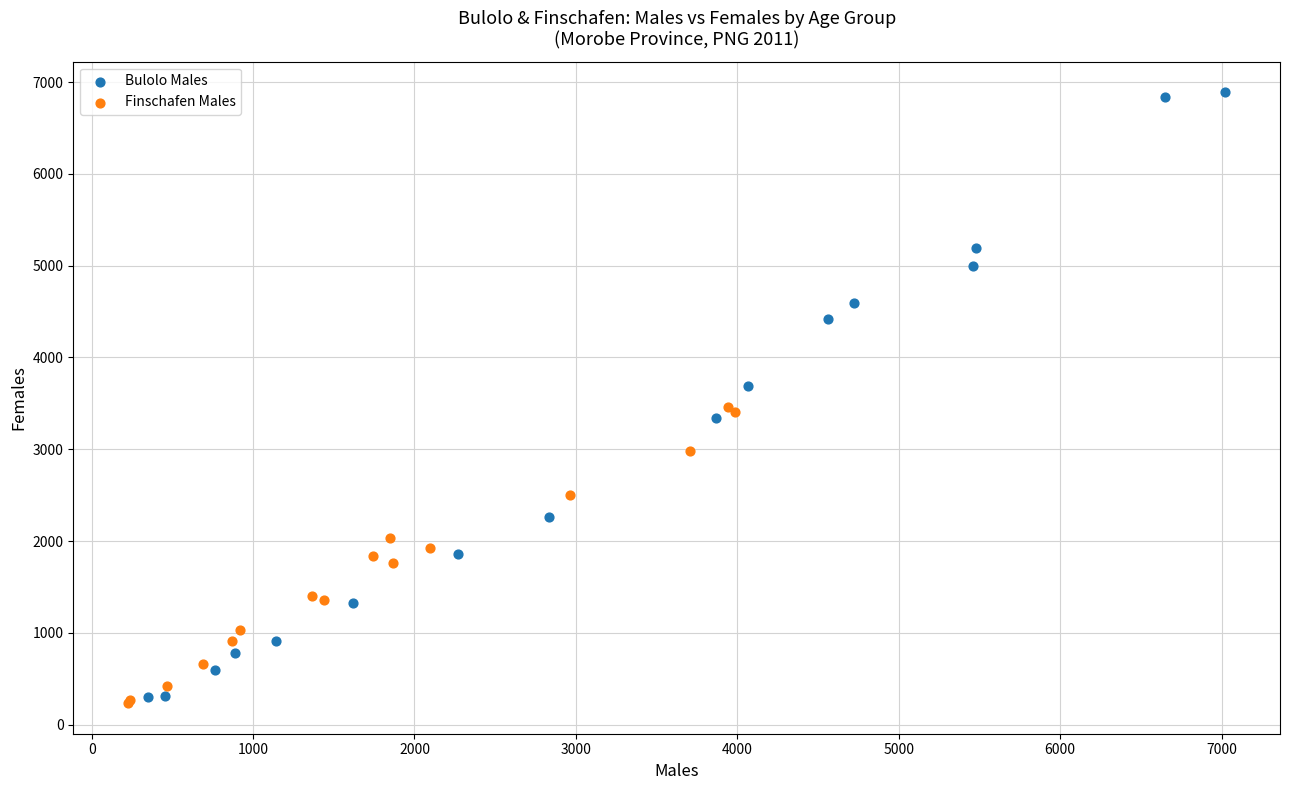

Which series reaches the maximum Y coordinate?

Bulolo Males